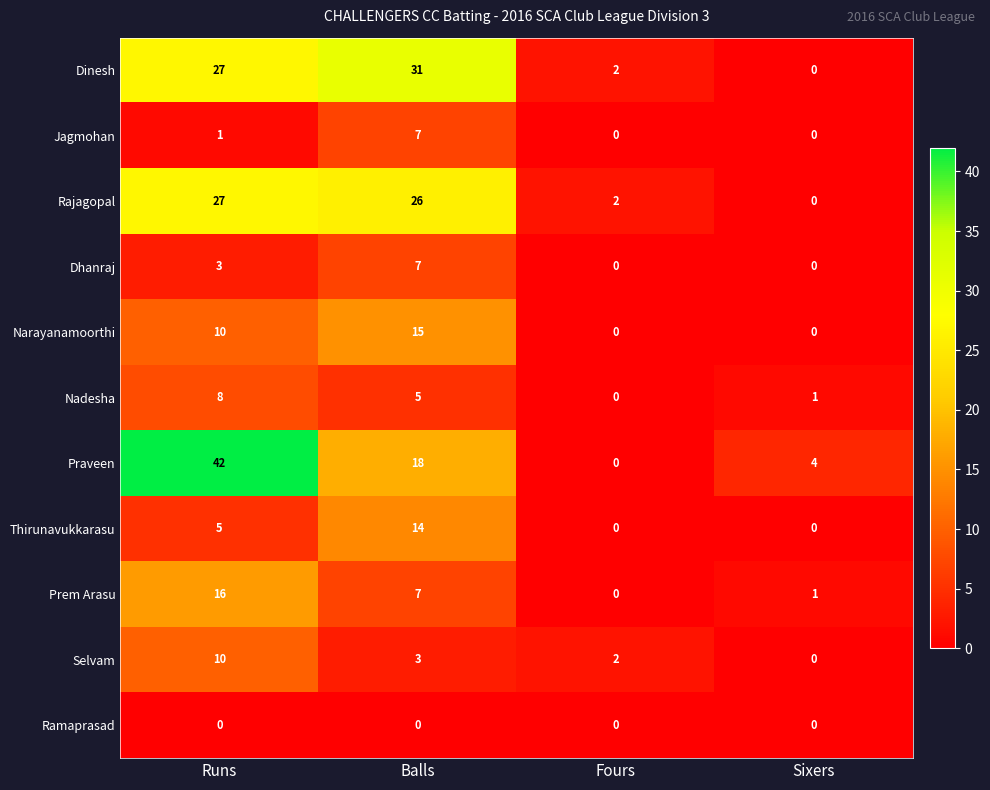

Which label corresponds to the largest value in the chart?

Runs